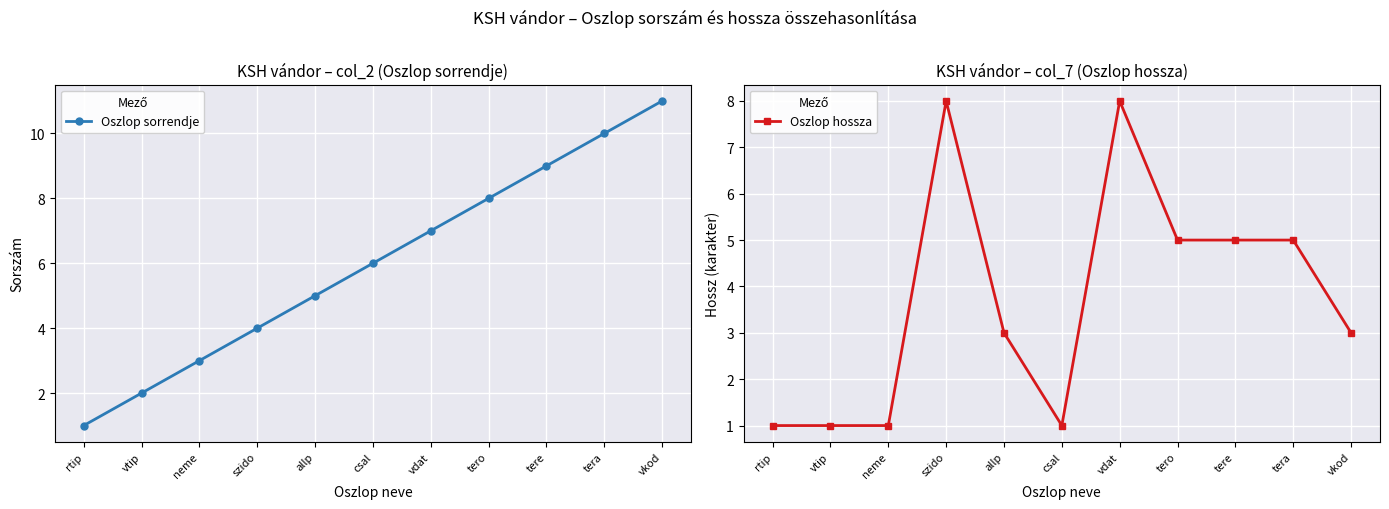

What is the label of the 7th point from the right?

allp